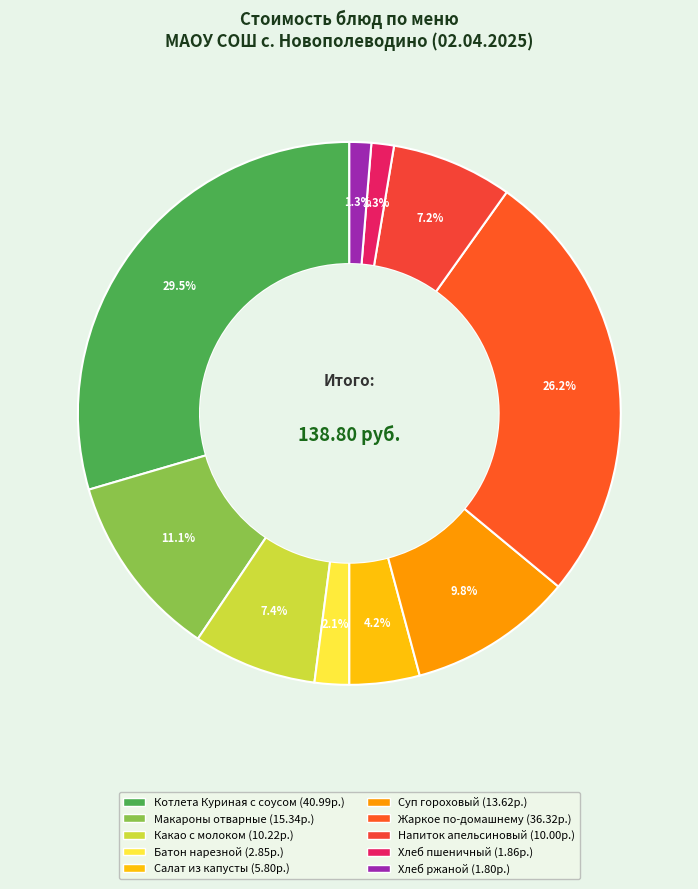

To the nearest percent, what percentage of the pie is Хлеб пшеничный?

1%